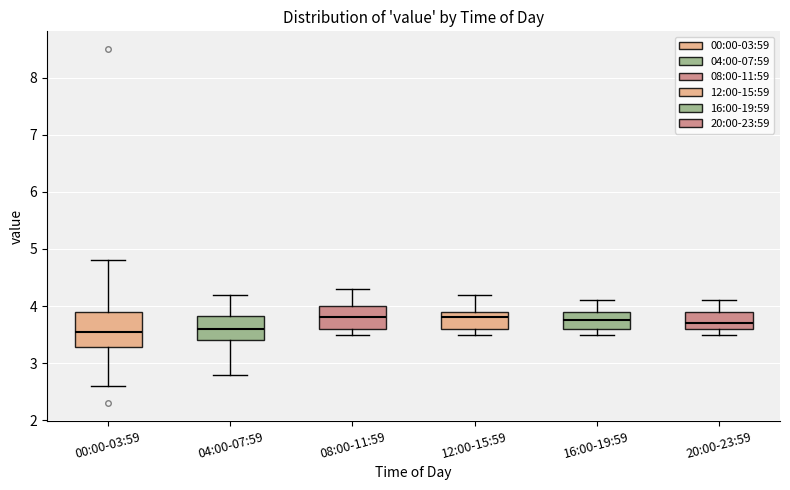

Reading left to right, transcribe this box plot: for each box, give where its median line is, the range the box spans, and where its two whiskers end, as read against the y-axis. The values are not printed on the chart, so give them approximately, as read against the axis.

00:00-03:59: median 3.6, box 3.3 to 3.9, whiskers 2.6 to 4.8
04:00-07:59: median 3.6, box 3.4 to 3.8, whiskers 2.8 to 4.2
08:00-11:59: median 3.8, box 3.6 to 4.0, whiskers 3.5 to 4.3
12:00-15:59: median 3.8, box 3.6 to 3.9, whiskers 3.5 to 4.2
16:00-19:59: median 3.8, box 3.6 to 3.9, whiskers 3.5 to 4.1
20:00-23:59: median 3.7, box 3.6 to 3.9, whiskers 3.5 to 4.1